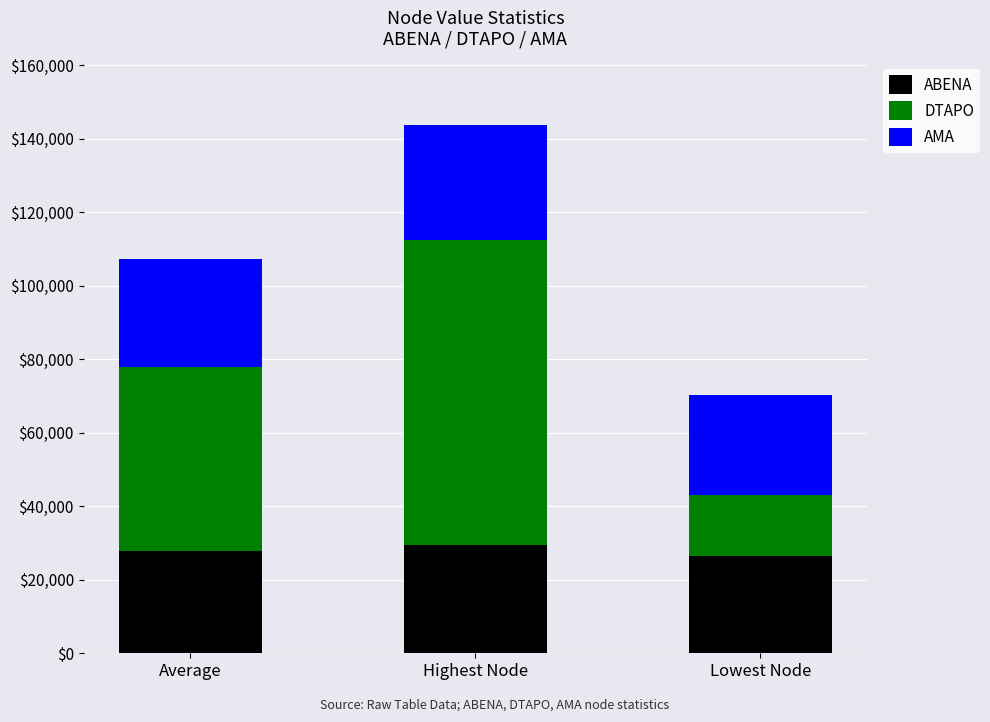

True or false: ABENA has a value of 27926.0 at Average.

True